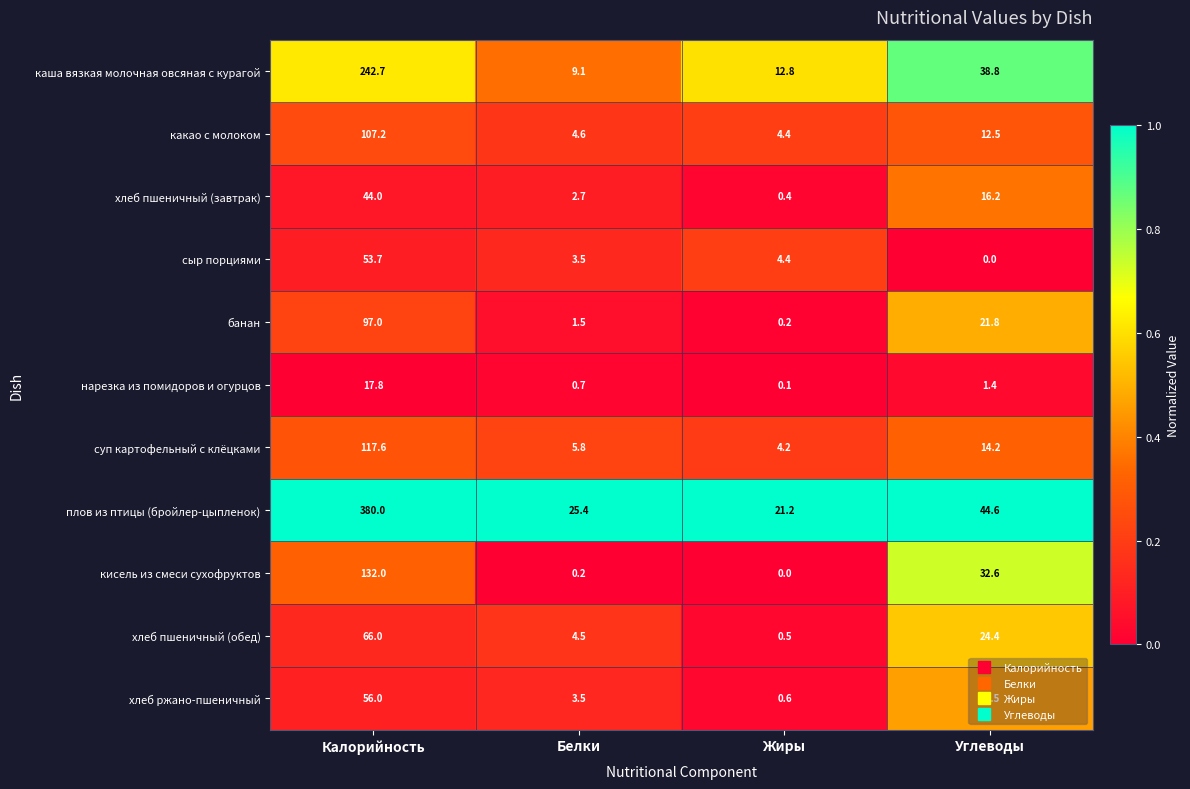

What is the spread (max minus min) of values at Углеводы?

44.6